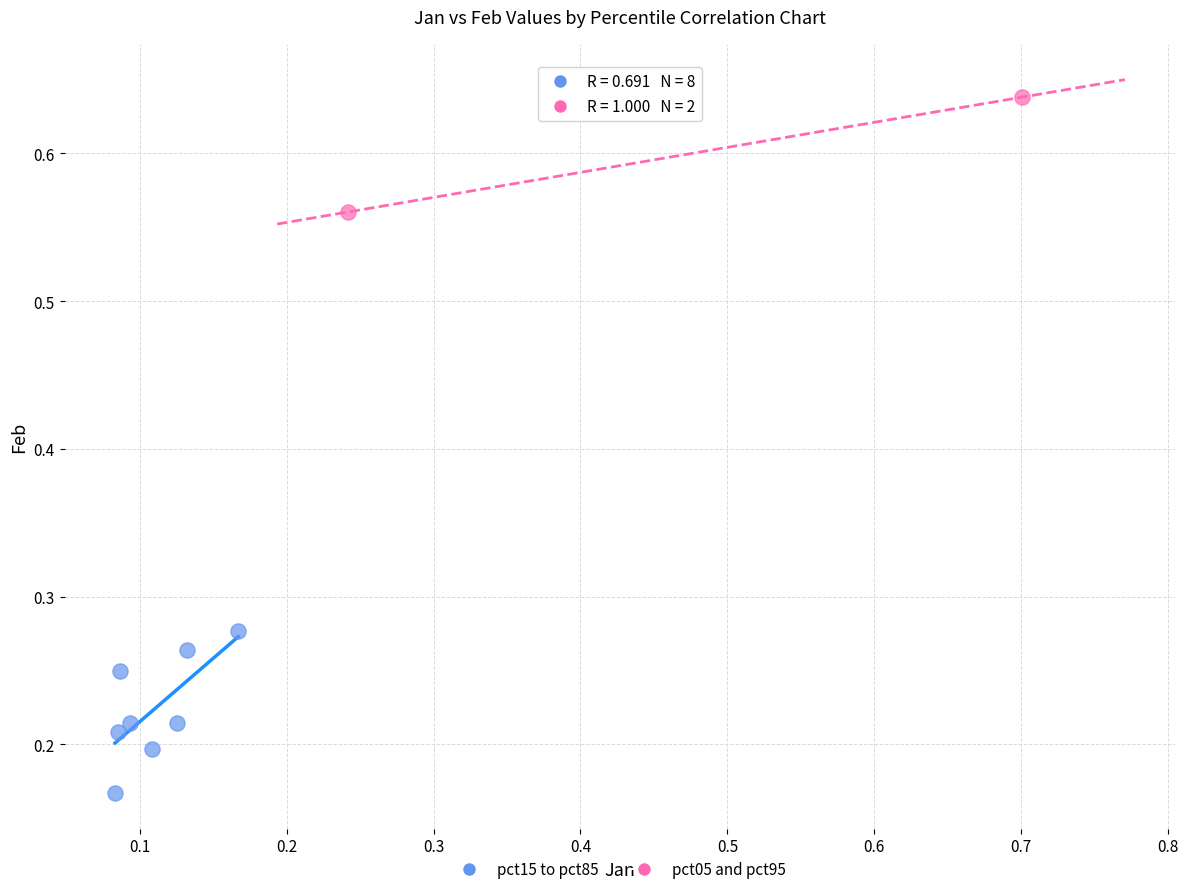

What are all the series names shown in the legend?

pct15 to pct85, pct05 and pct95